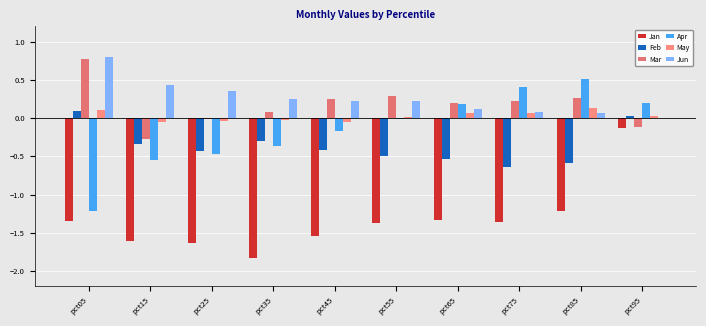

Reading left to right, what are all the values shown in this chart?

Jan: pct05=-1.3	pct15=-1.6	pct25=-1.6	pct35=-1.8	pct45=-1.5	pct55=-1.4	pct65=-1.3	pct75=-1.4	pct85=-1.2	pct95=-0.1
Feb: pct05=0.1	pct15=-0.3	pct25=-0.4	pct35=-0.3	pct45=-0.4	pct55=-0.5	pct65=-0.5	pct75=-0.6	pct85=-0.6	pct95=0.0
Mar: pct05=0.8	pct15=-0.3	pct25=-0.0	pct35=0.1	pct45=0.3	pct55=0.3	pct65=0.2	pct75=0.2	pct85=0.3	pct95=-0.1
Apr: pct05=-1.2	pct15=-0.5	pct25=-0.5	pct35=-0.4	pct45=-0.2	pct55=-0.0	pct65=0.2	pct75=0.4	pct85=0.5	pct95=0.2
May: pct05=0.1	pct15=-0.0	pct25=-0.0	pct35=-0.0	pct45=-0.1	pct55=0.0	pct65=0.1	pct75=0.1	pct85=0.1	pct95=0.0
Jun: pct05=0.8	pct15=0.4	pct25=0.3	pct35=0.3	pct45=0.2	pct55=0.2	pct65=0.1	pct75=0.1	pct85=0.1	pct95=0.0